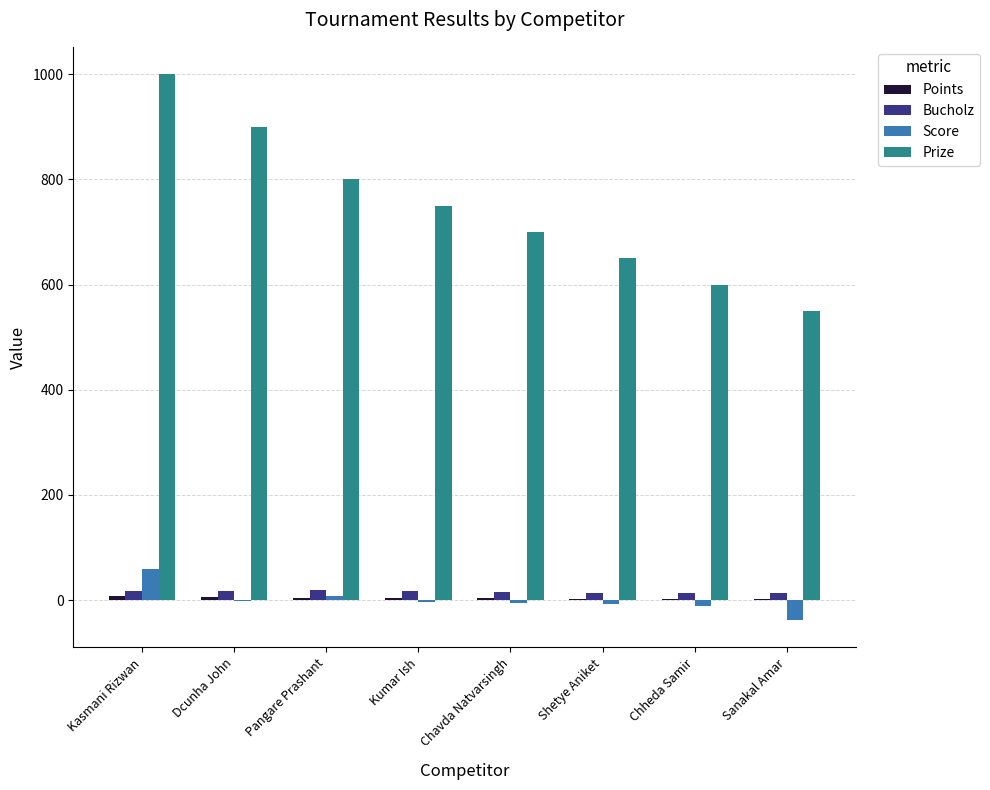

At which category is the sum across all series the highest?

Kasmani Rizwan